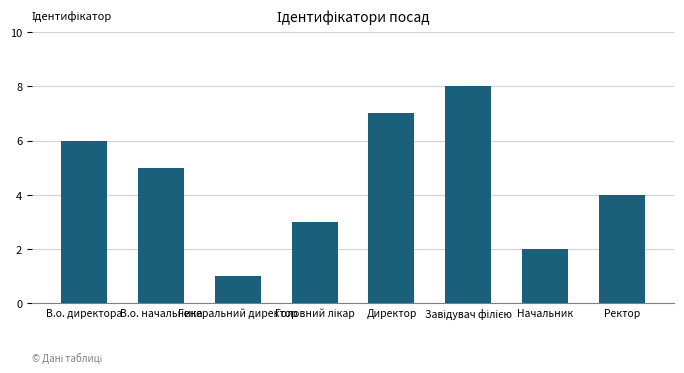

What is the minimum value shown in the chart?

1